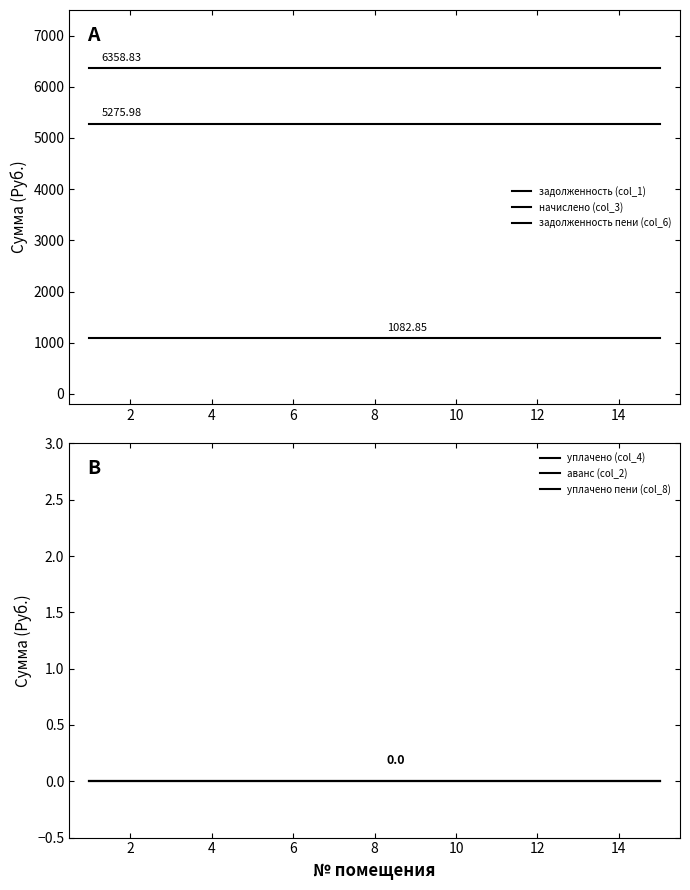

Is it true that задолженность (col_1) equals 5276.0 at 10?

True